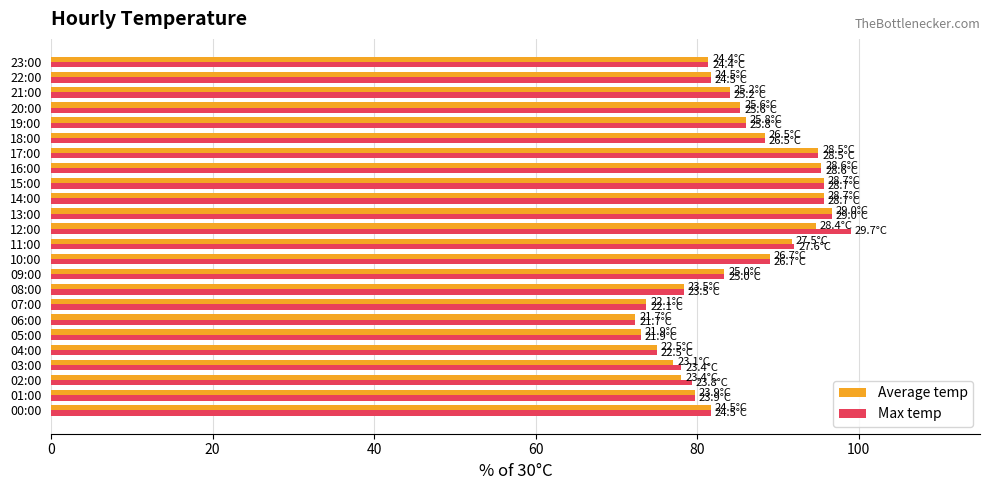

Is the value of Max temp at 17:00 greater than the value of Average temp at 08:00?

Yes